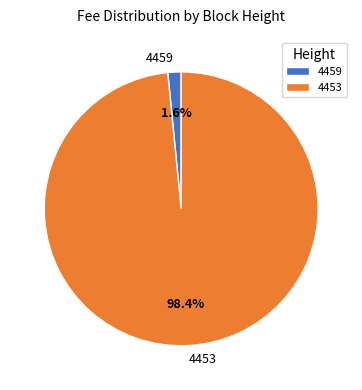

To the nearest percent, what is the average slice percentage?

50%